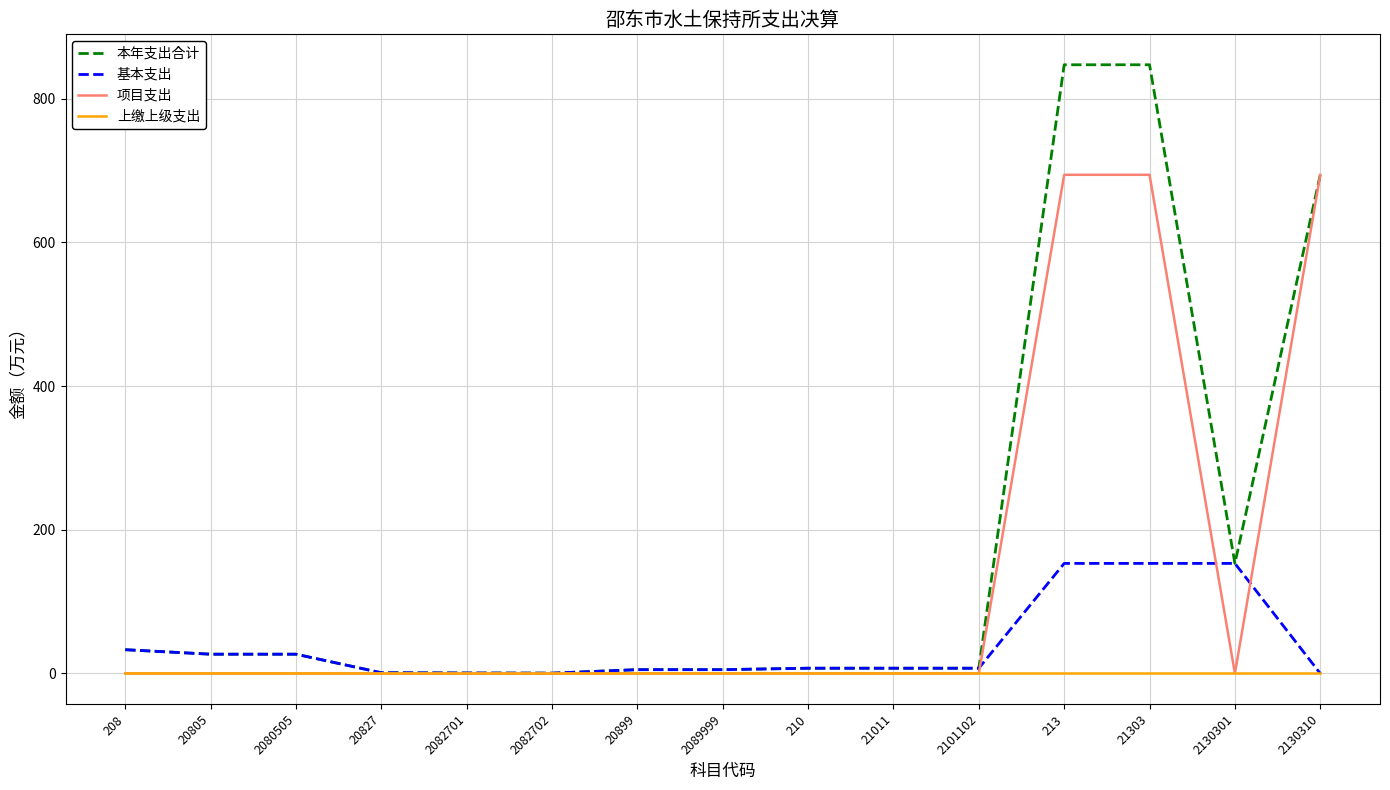

List the series in order of their peak value, highest first.

本年支出合计, 项目支出, 基本支出, 上缴上级支出